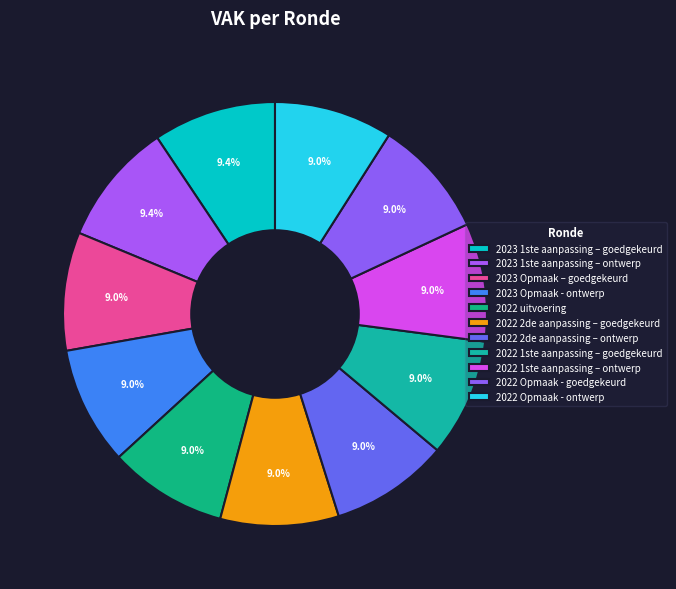

Count the number of slices in the pie.

11